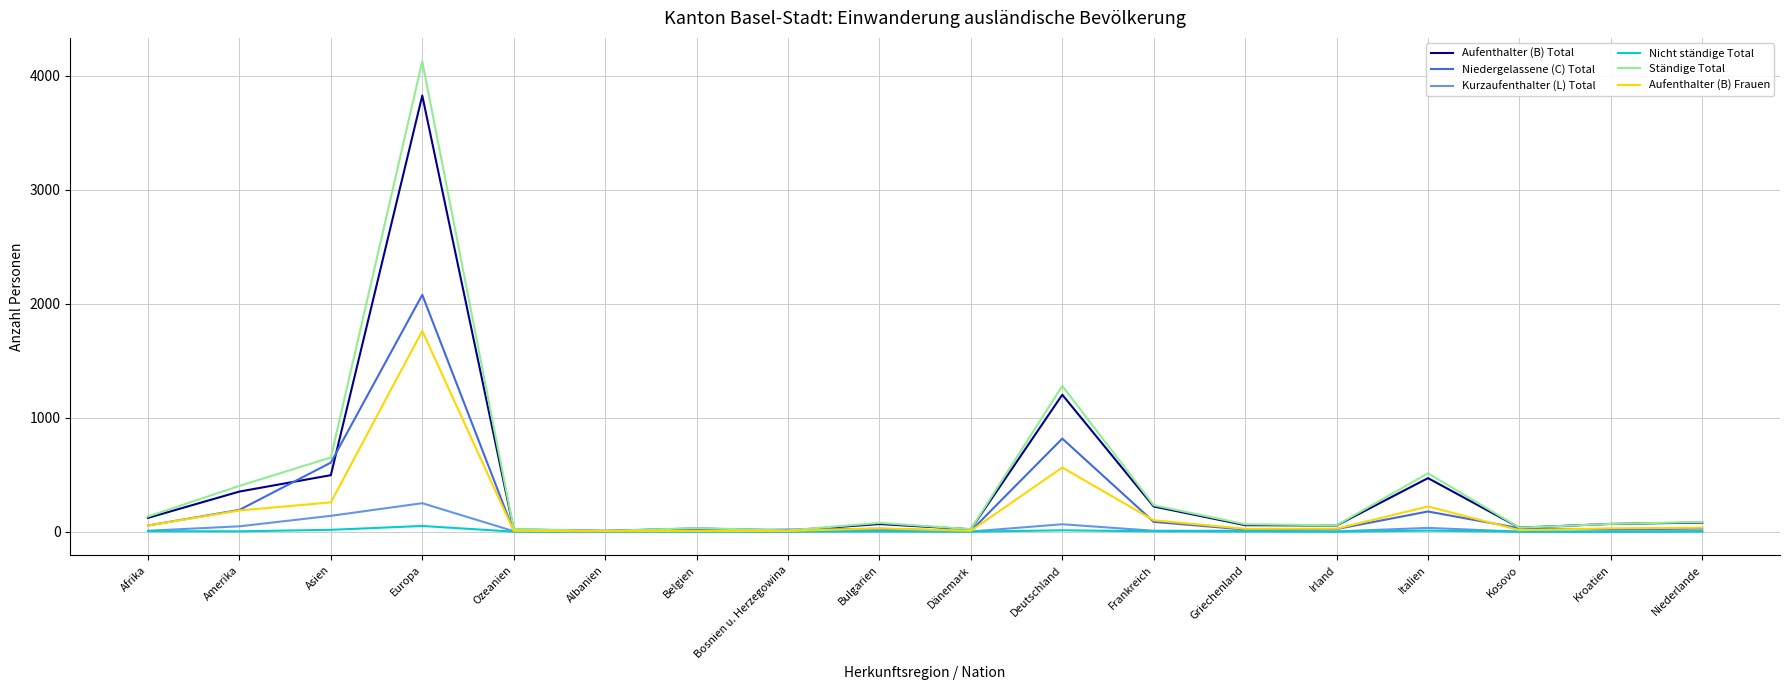

Which series has the largest range (max minus min)?

Ständige Total